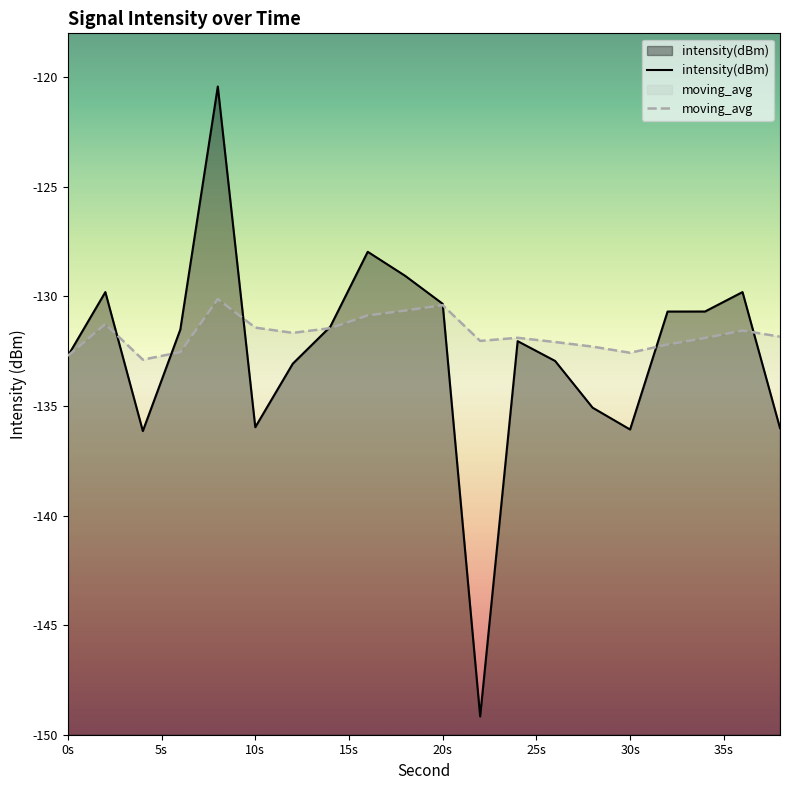

Between 28 and 2, which is larger?

2